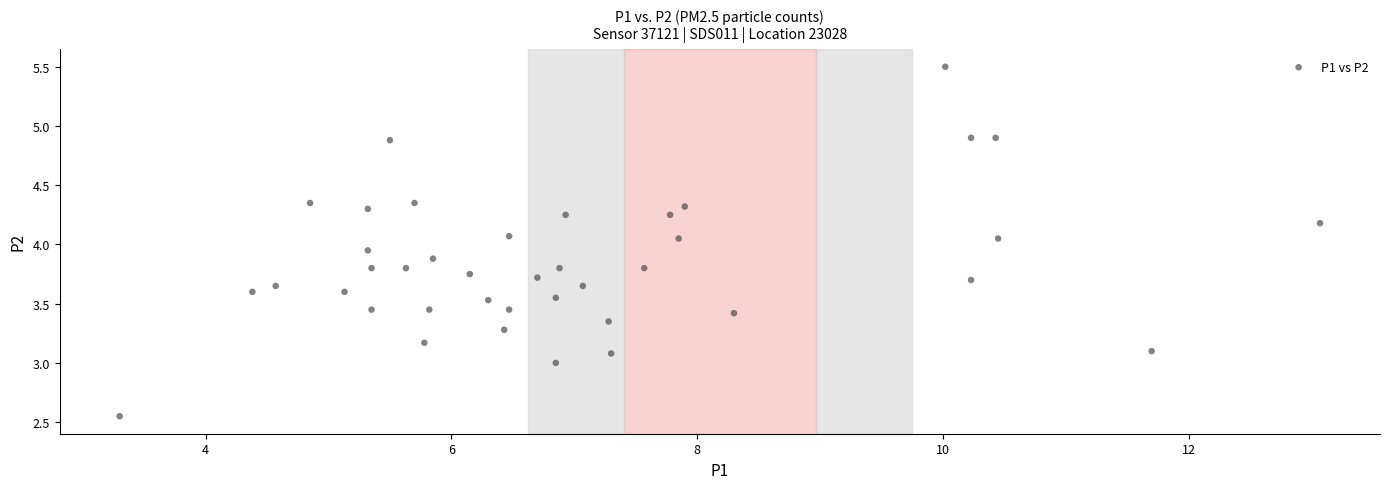

What is the range of X values (max minus min)?

9.8